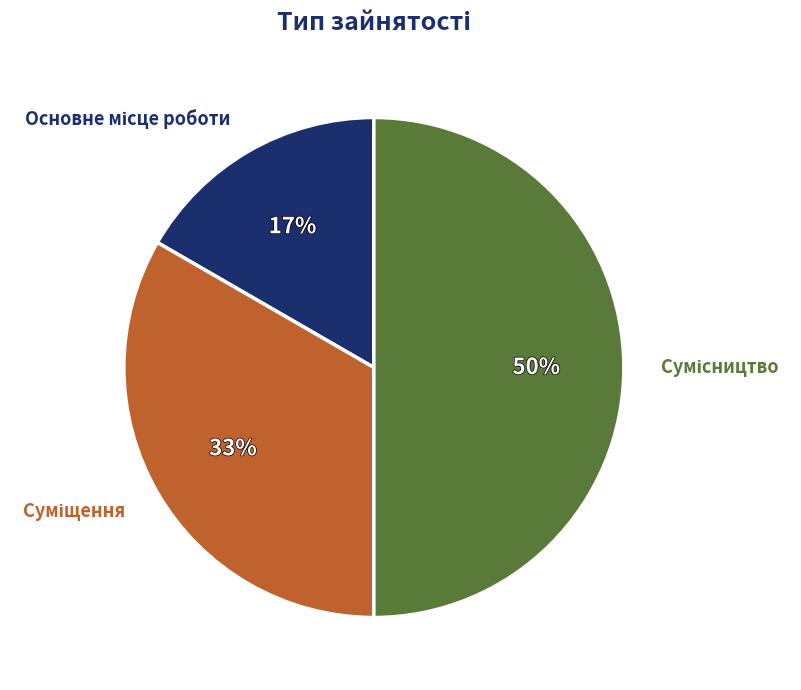

To the nearest percent, what is the average slice percentage?

33%